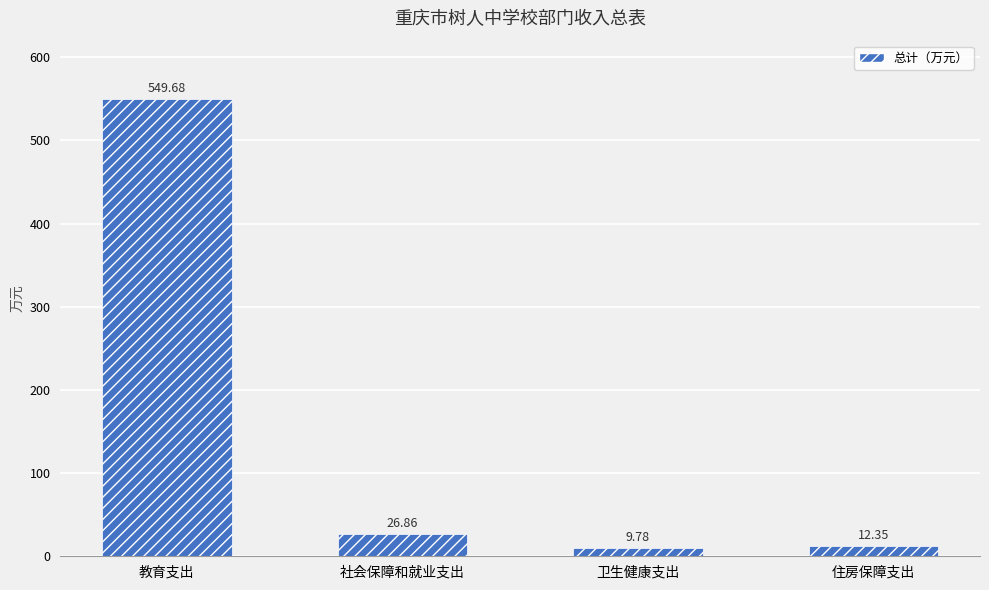

At which category does the chart reach its minimum across all series?

卫生健康支出